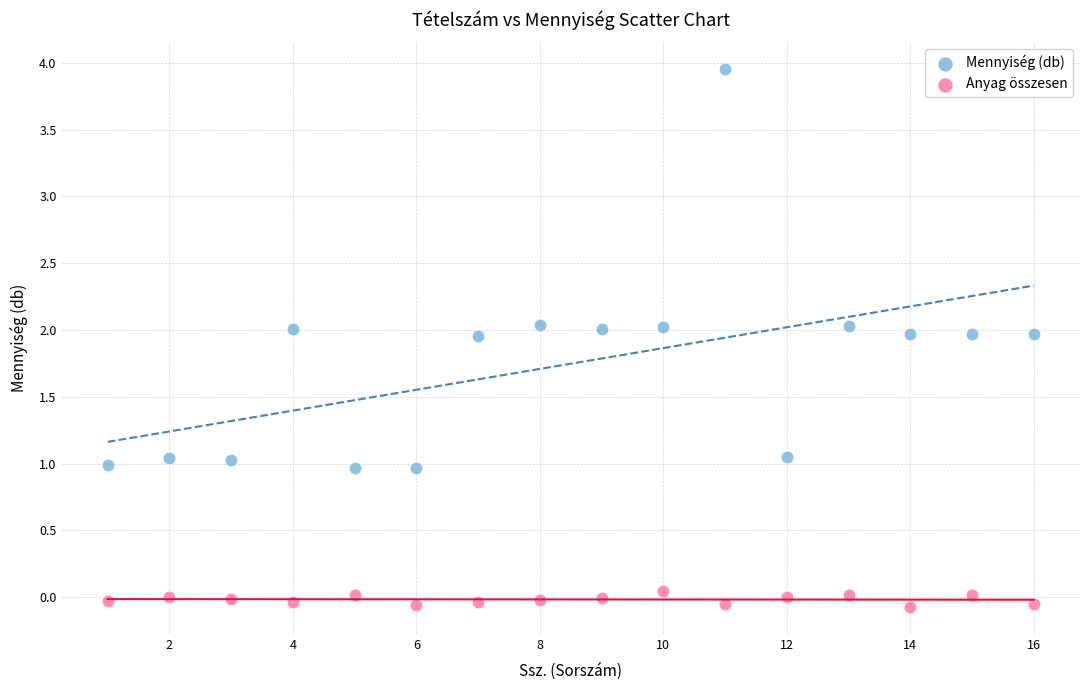

Across all data points, what is the range of X values (max minus min)?

15.0